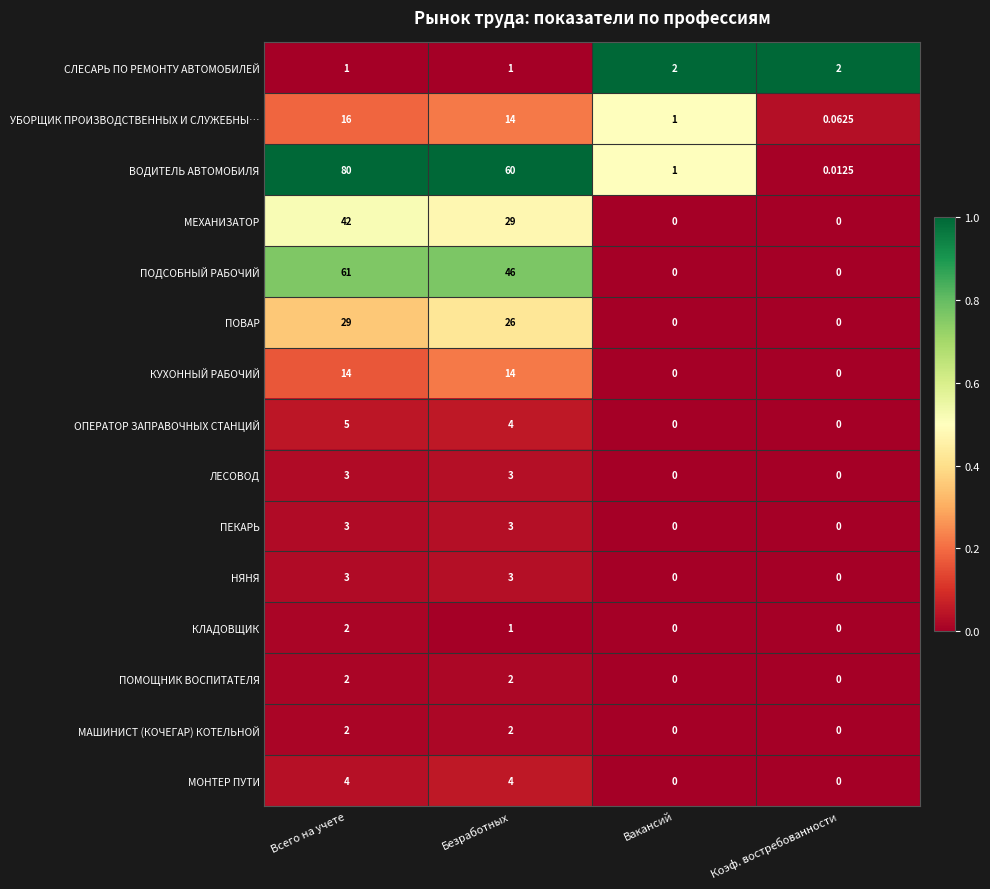

At which category is the sum across all series the highest?

Всего на учете